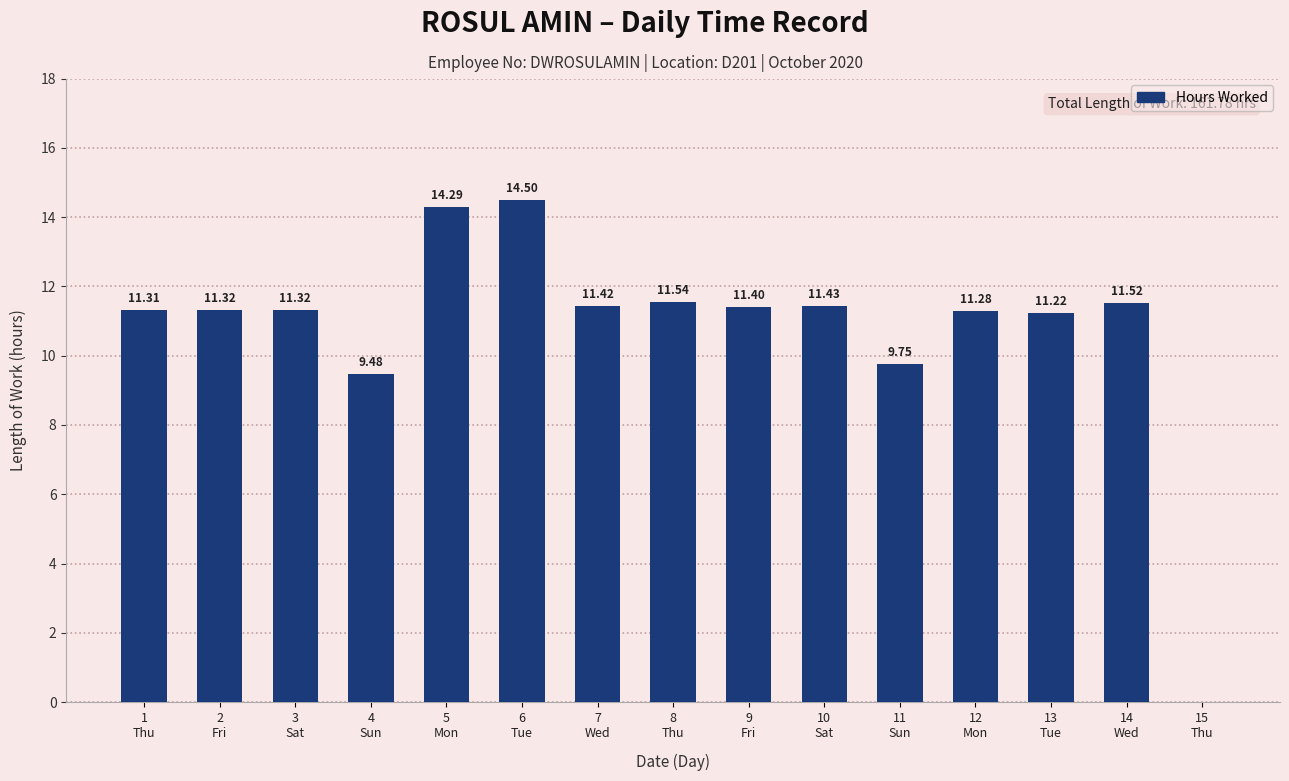

The chart shows a value of 19.0 at 1
Thu. True or false?

False